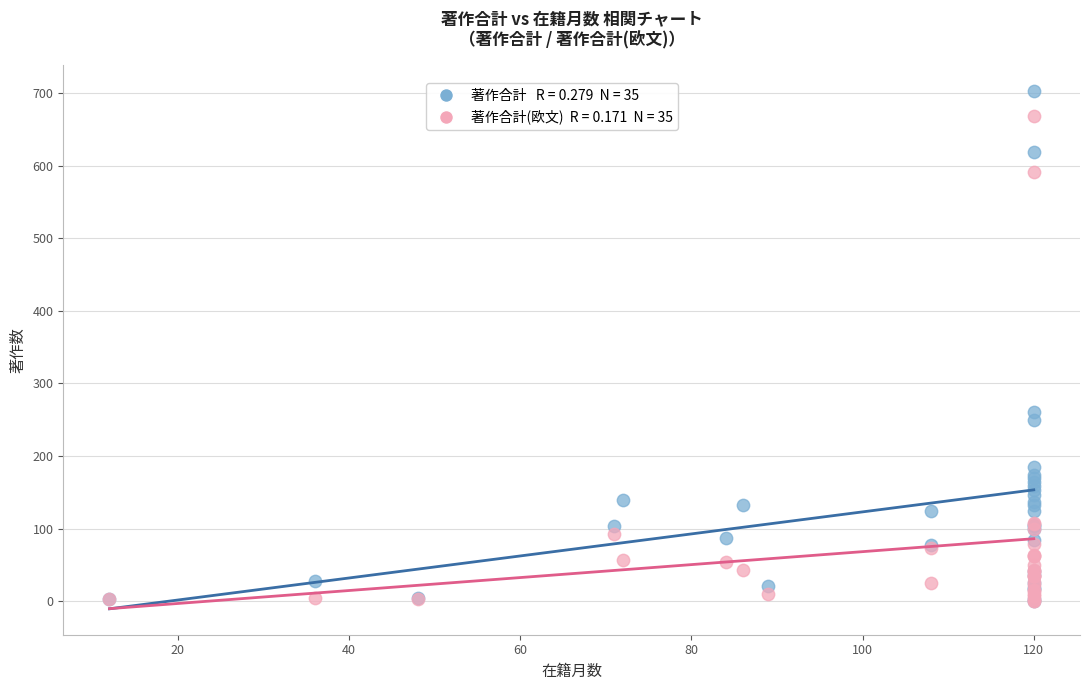

Across all series, what Y value is closest to 351?

261